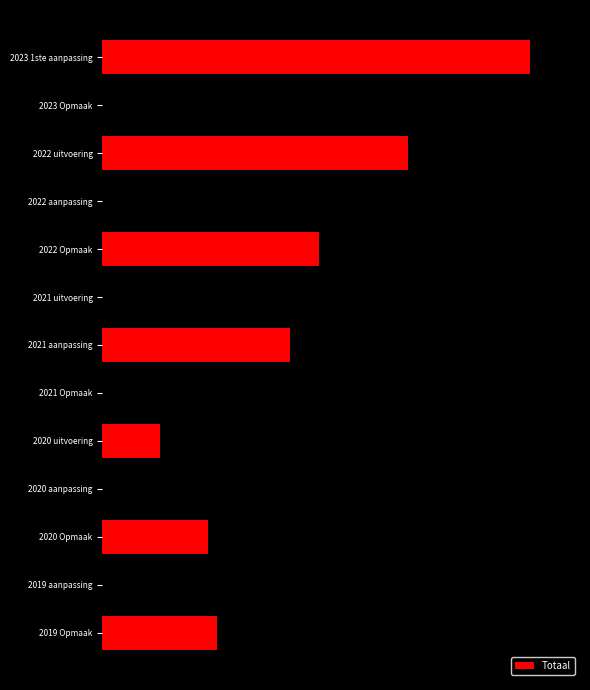

What is the average value?

1025453